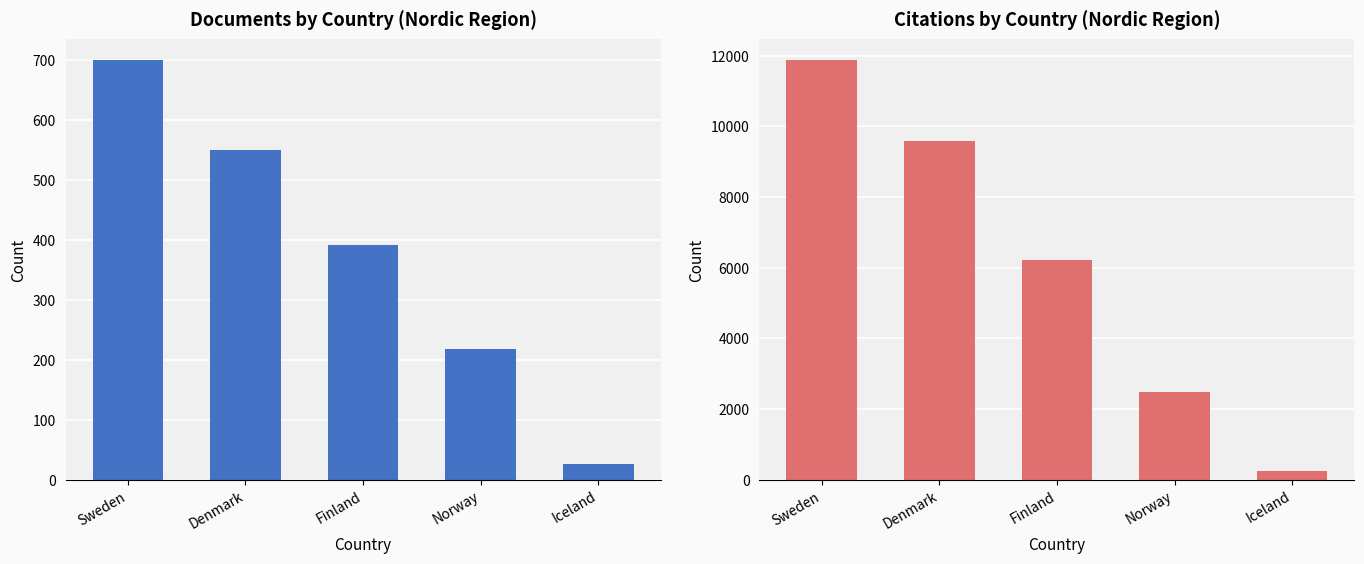

Which series has the largest total across all categories?

Citations